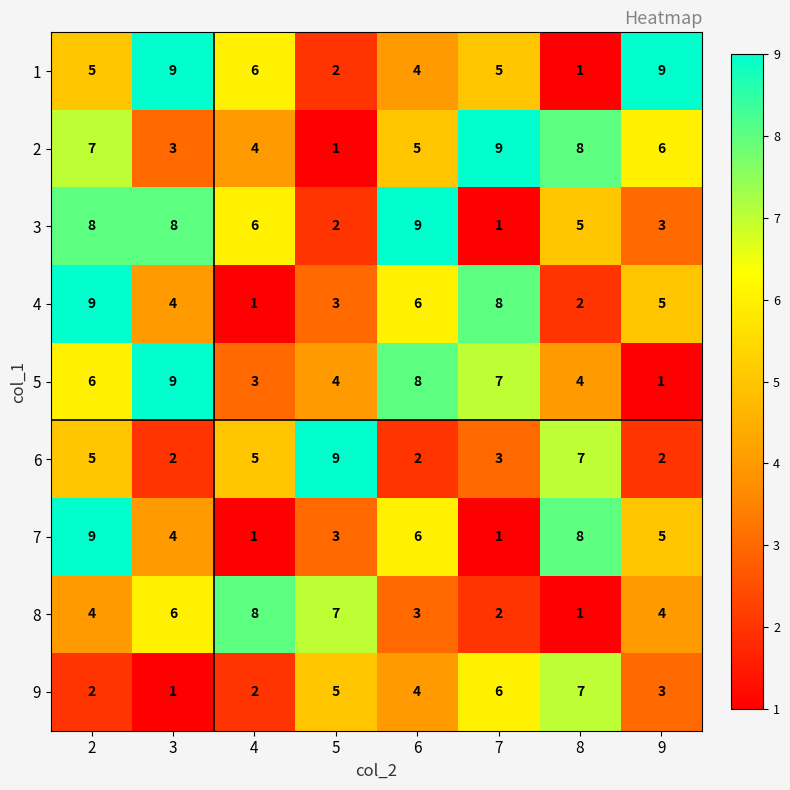

What is the greatest value displayed?

9